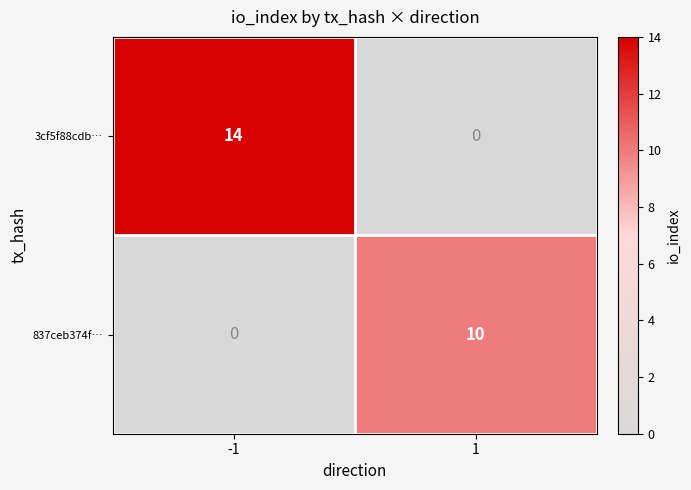

Which series has the largest range (max minus min)?

3cf5f88cdb…